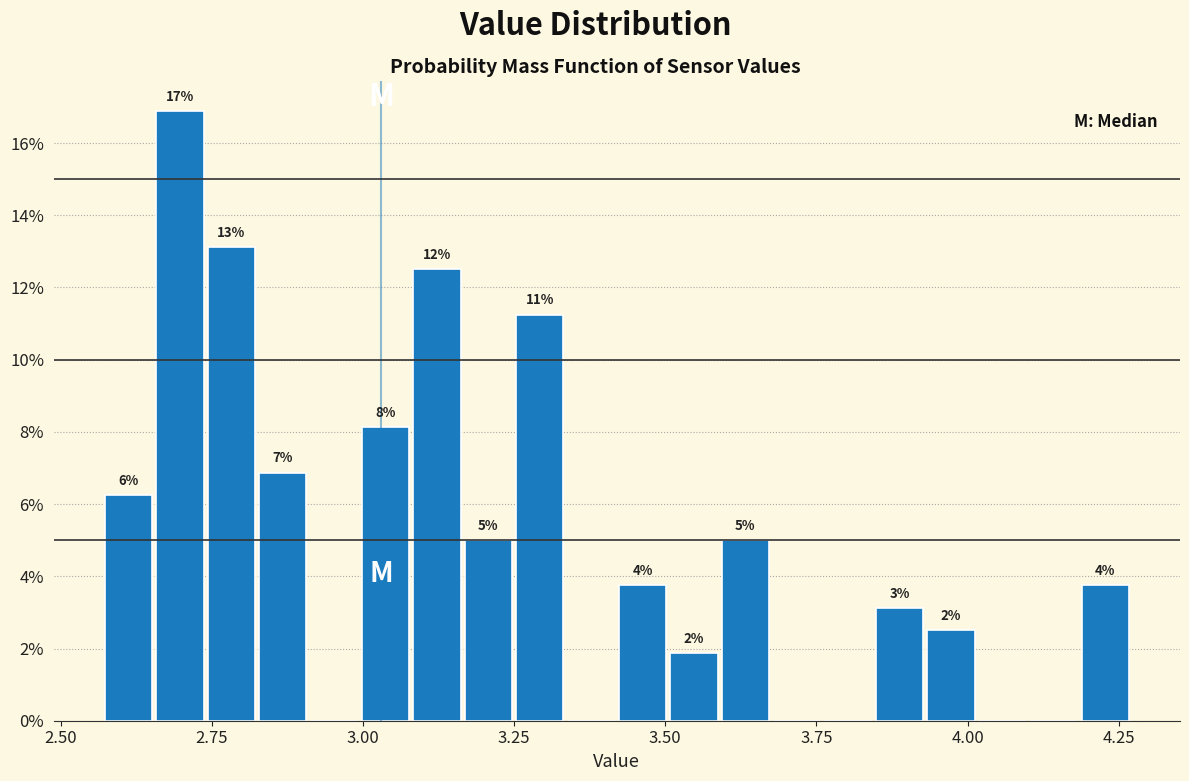

Around what value on the x-axis is the tallest bar? Give the approximate position of its centre, as read against the axis.

2.70